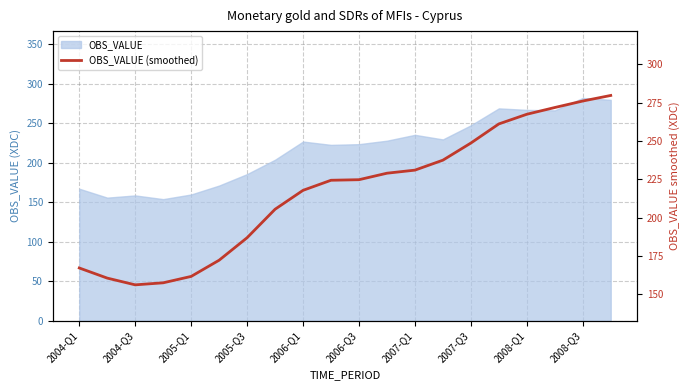

What position from the right is 2006-Q3?

10